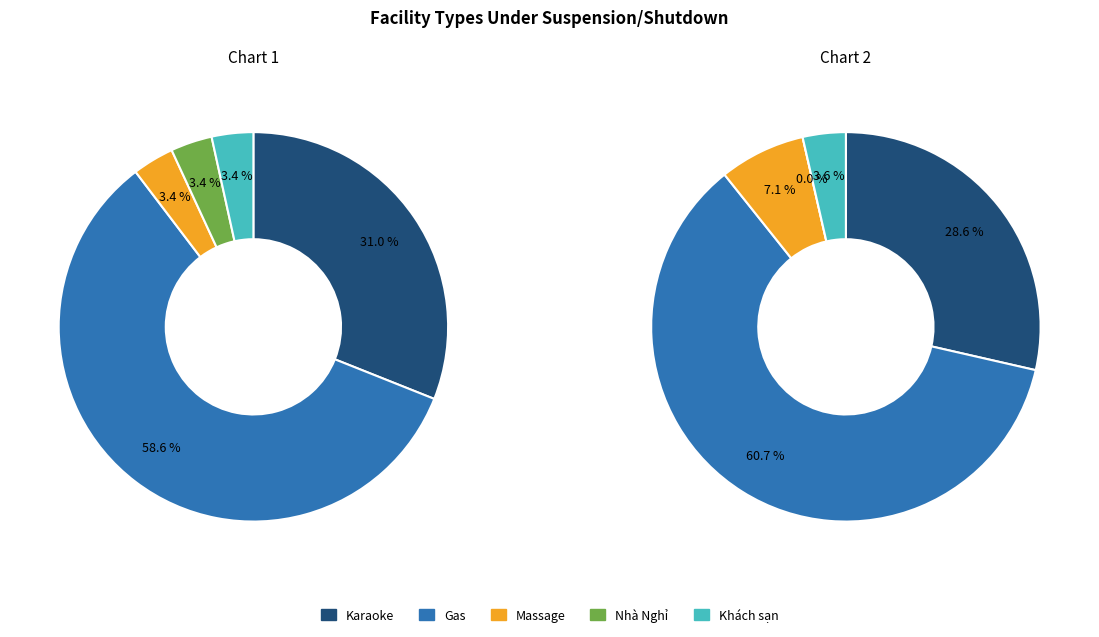

Rank the categories by value from highest to lowest.

Gas, Karaoke, Massage, Nhà Nghỉ, Khách sạn